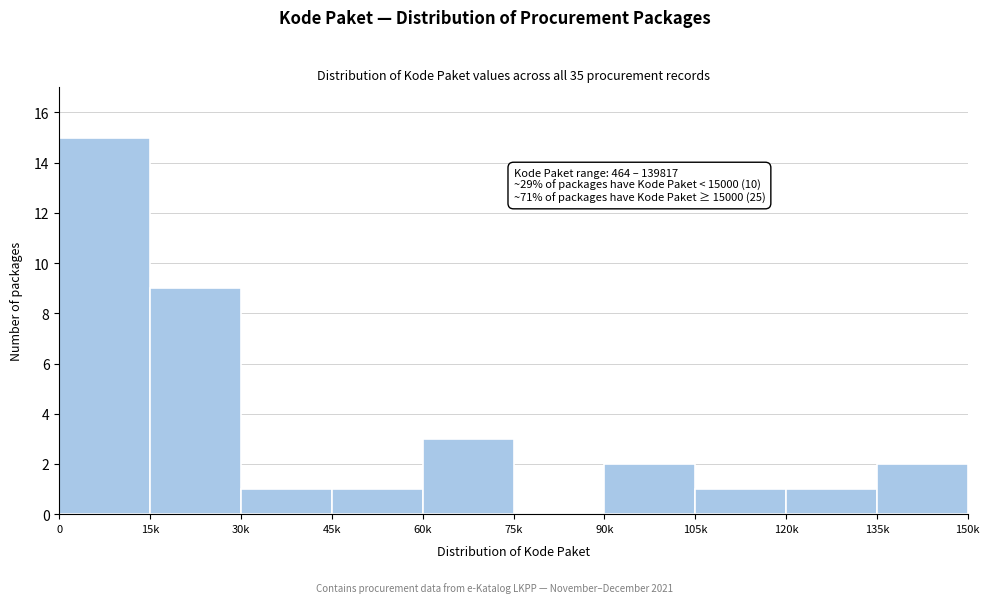

Reading left to right, what are all the values shown in this chart?

0=15	15k=9	30k=1	45k=1	60k=3	75k=0	90k=2	105k=1	120k=1	135k=2